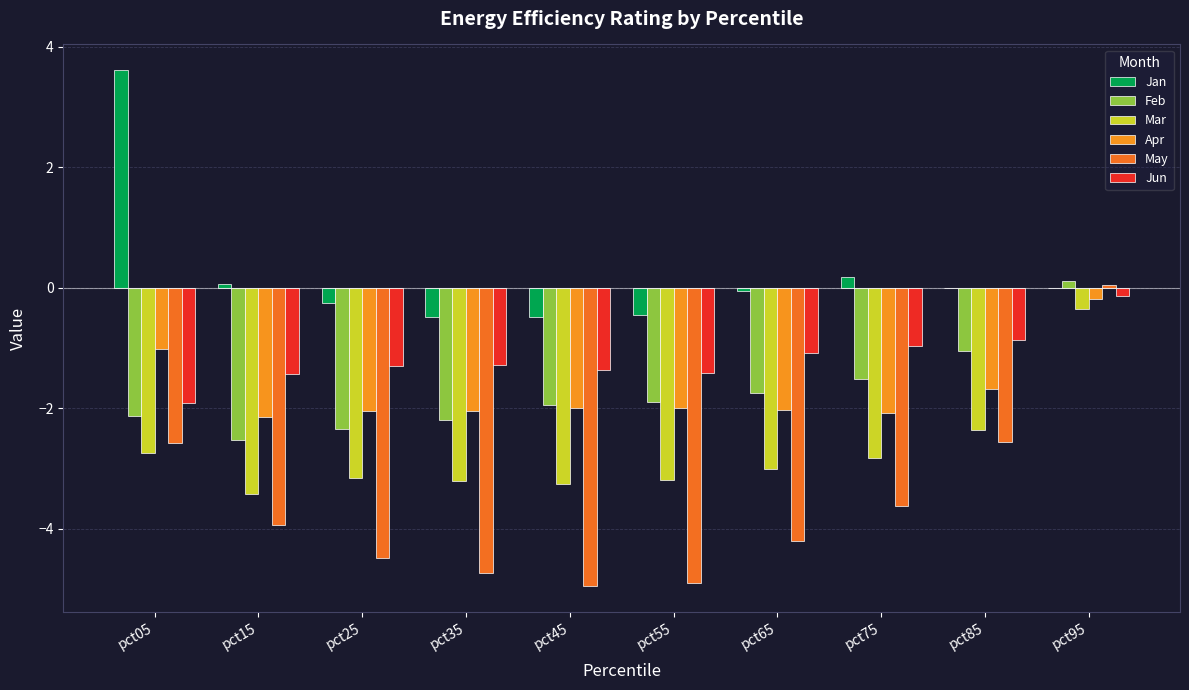

What is the highest value of the Jun series?

-0.1